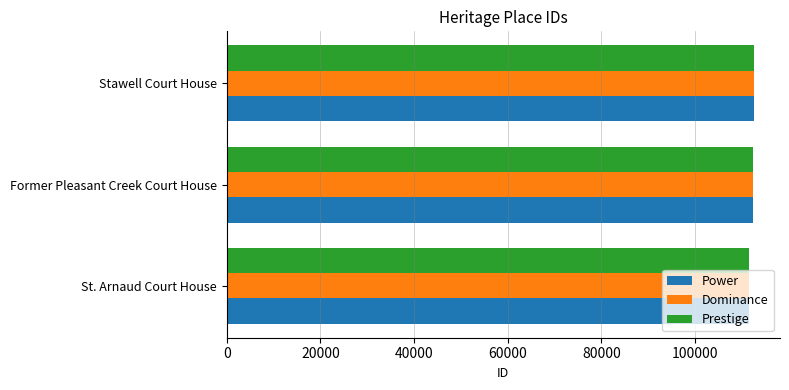

What is the sum of all Power values?

336346